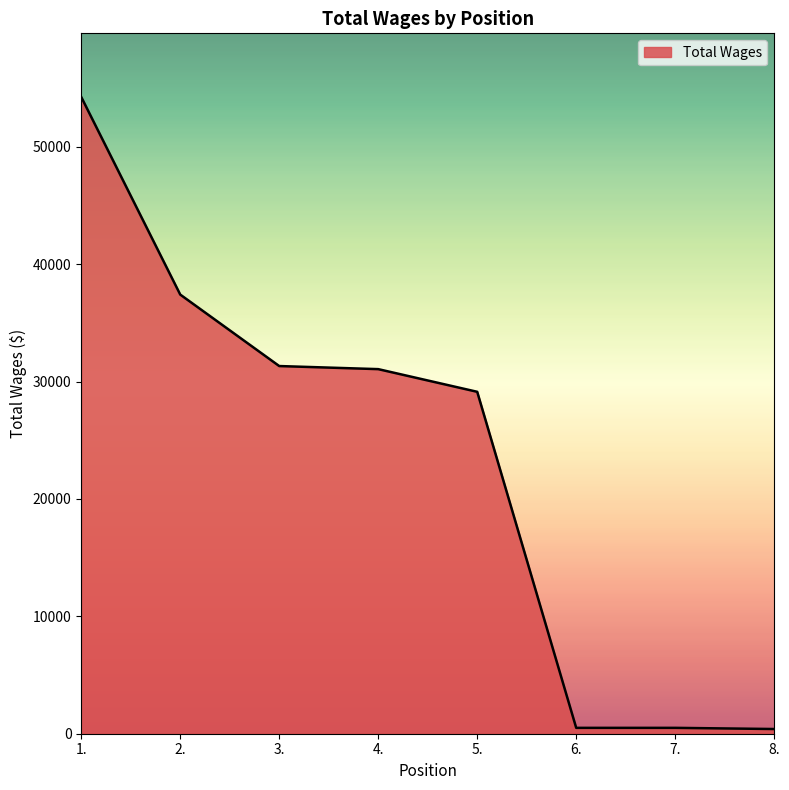

The chart shows a value of 18336 at 4.. True or false?

False